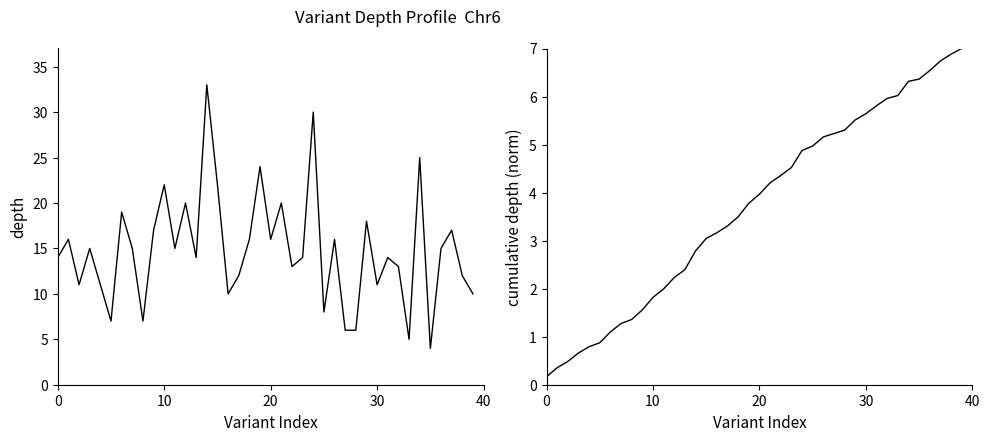

How many data points in depth are above 15?

16